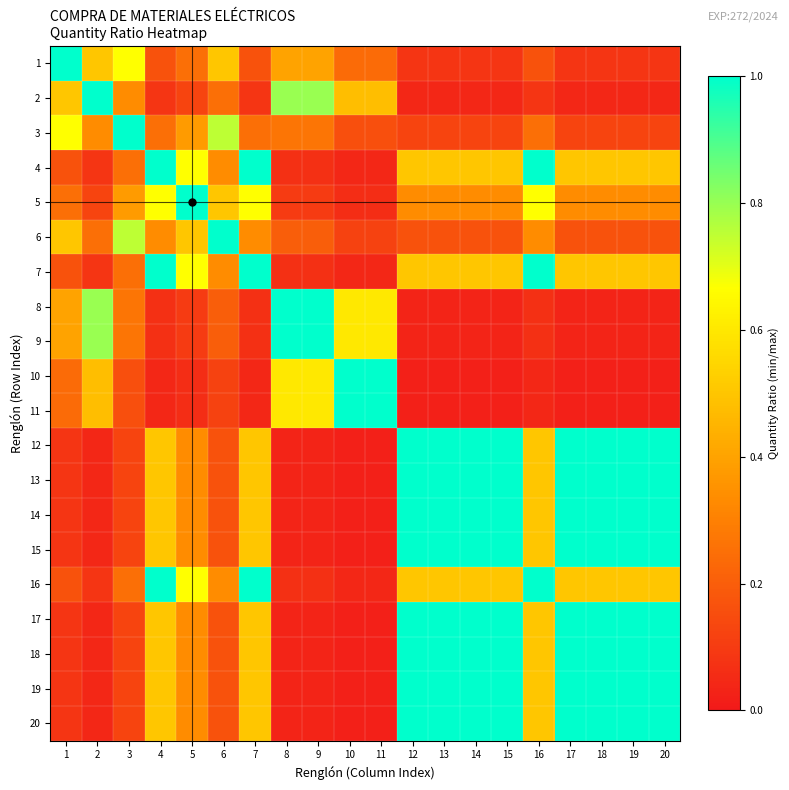

At which category does the chart reach its minimum across all series?

12